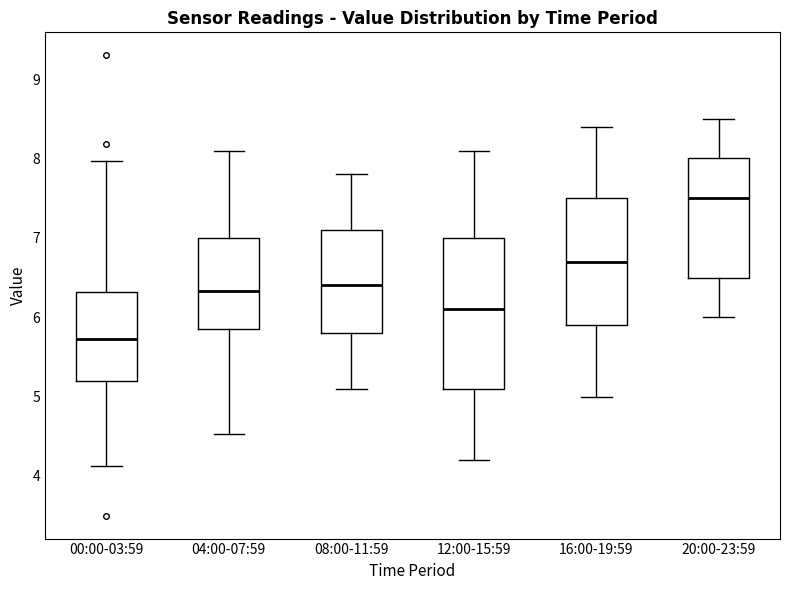

Comparing the boxes themselves (not the whiskers), which one is the tallest?

12:00-15:59